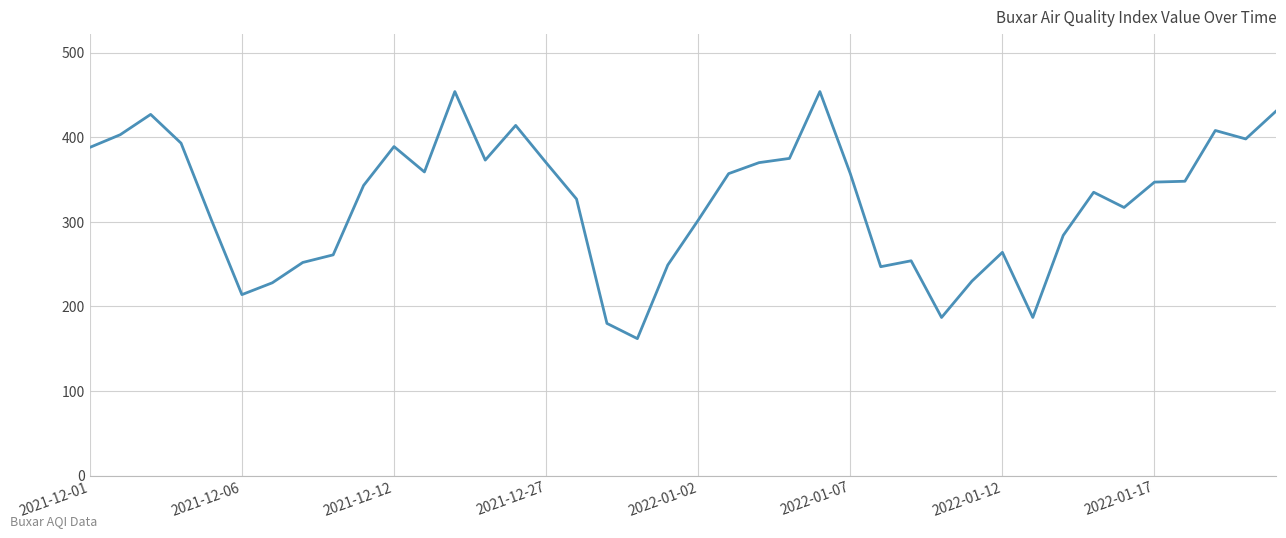

What is the smallest value displayed?

162